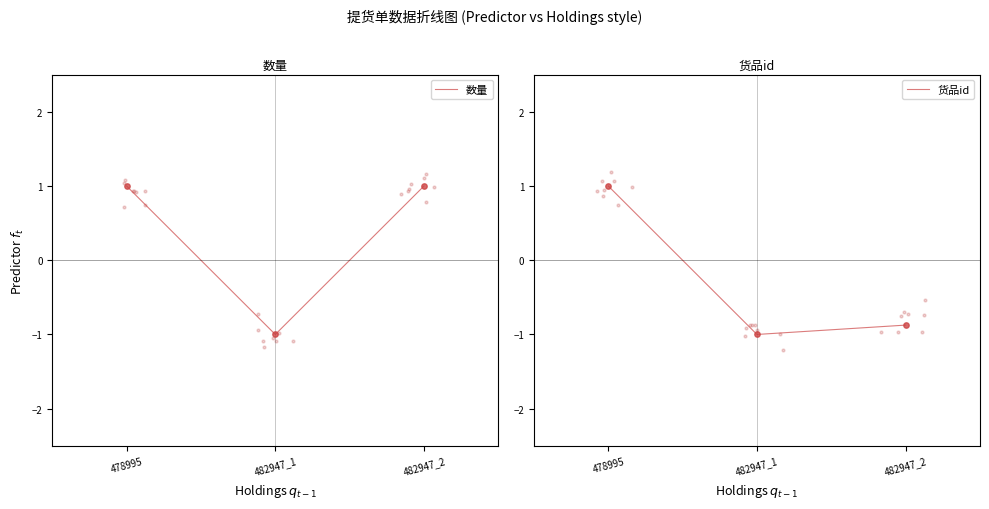

Which series has the largest total across all categories?

数量